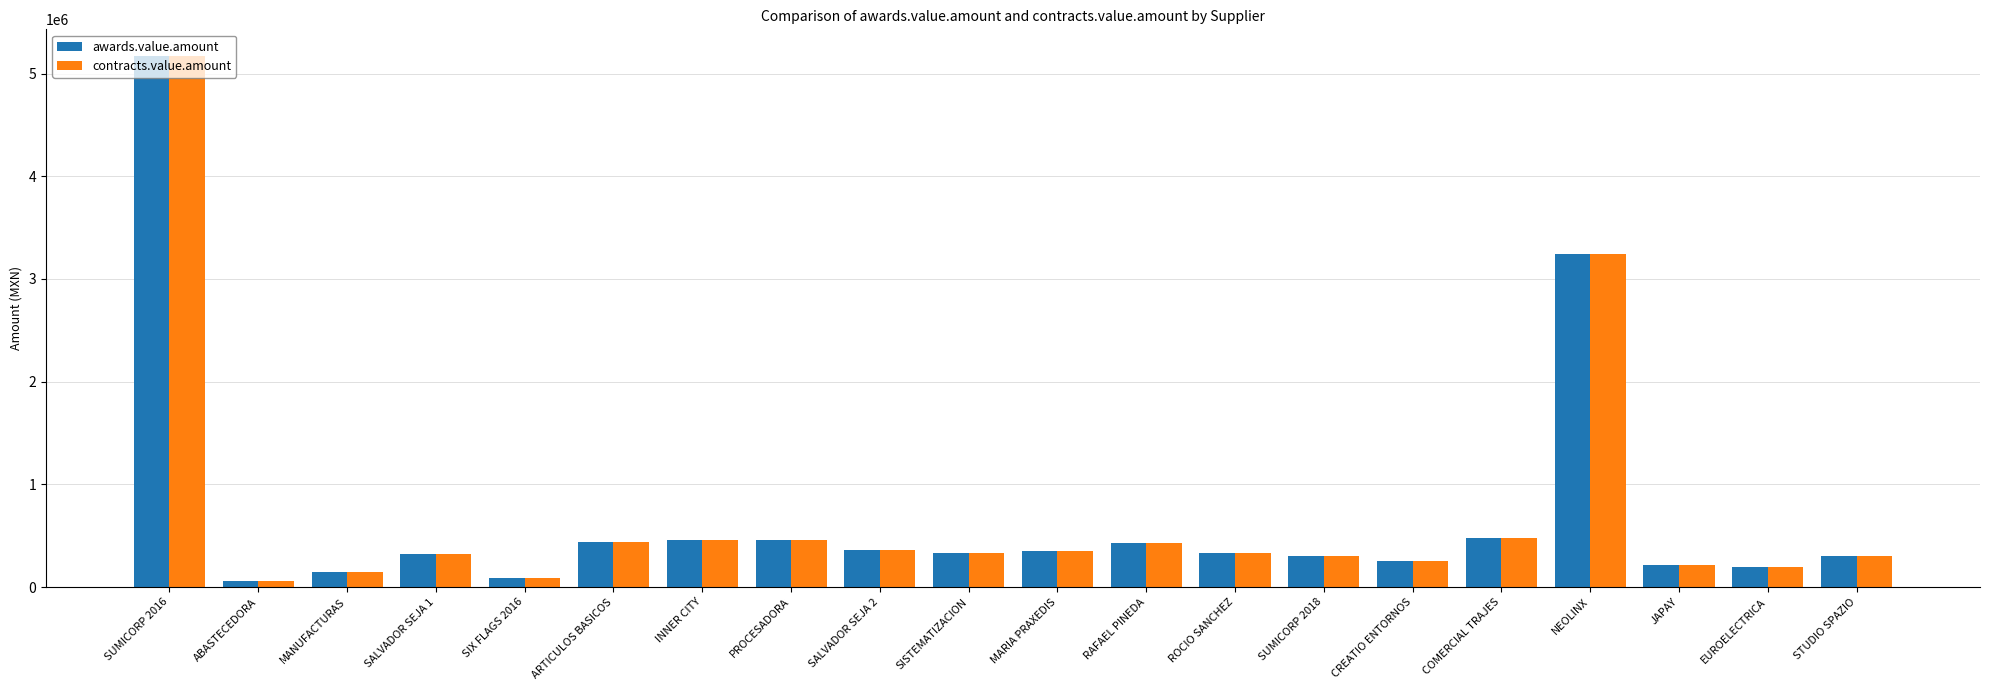

Where does the contracts.value.amount series first go above 331717?

SUMICORP 2016